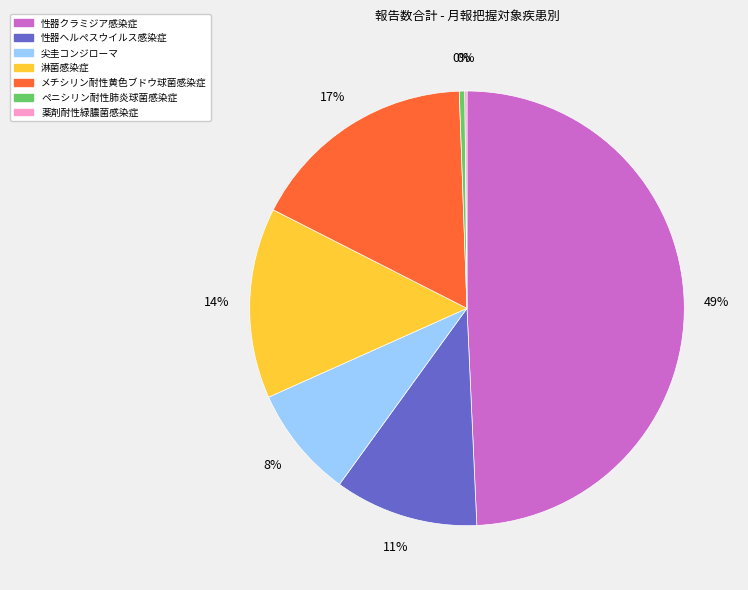

To the nearest percent, what portion does 性器クラミジア感染症 represent?

49%